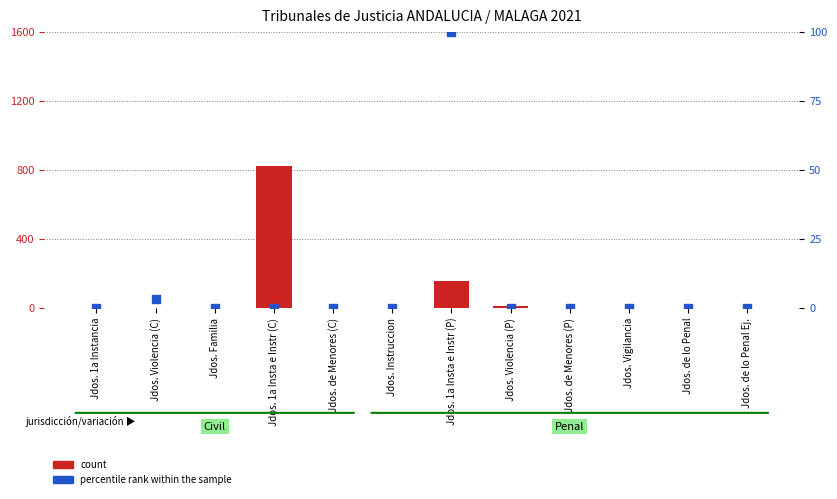

What are all the series names shown in the legend?

count, percentile rank within the sample